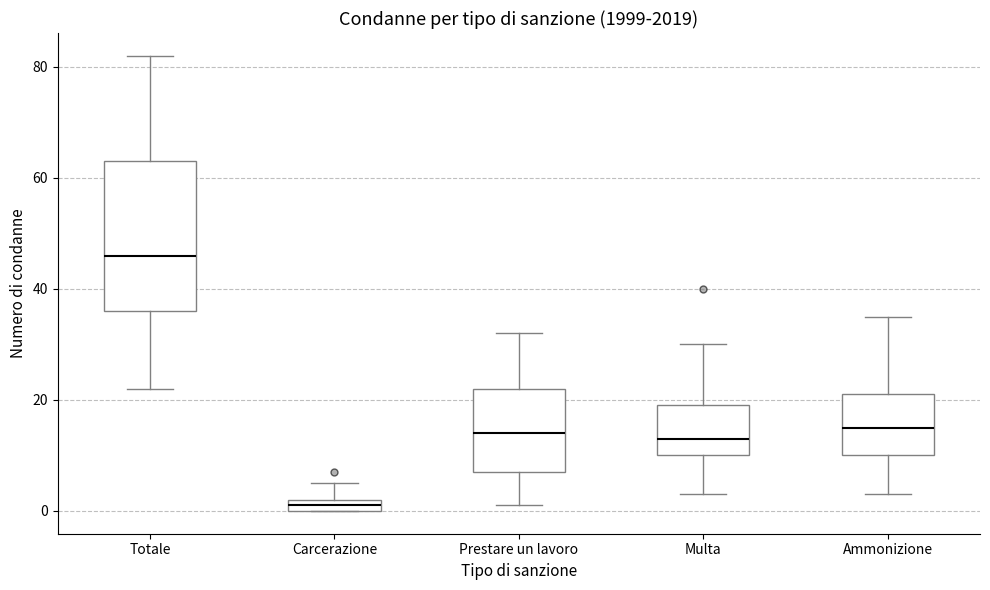

Comparing the boxes themselves (not the whiskers), which one is the tallest?

Totale